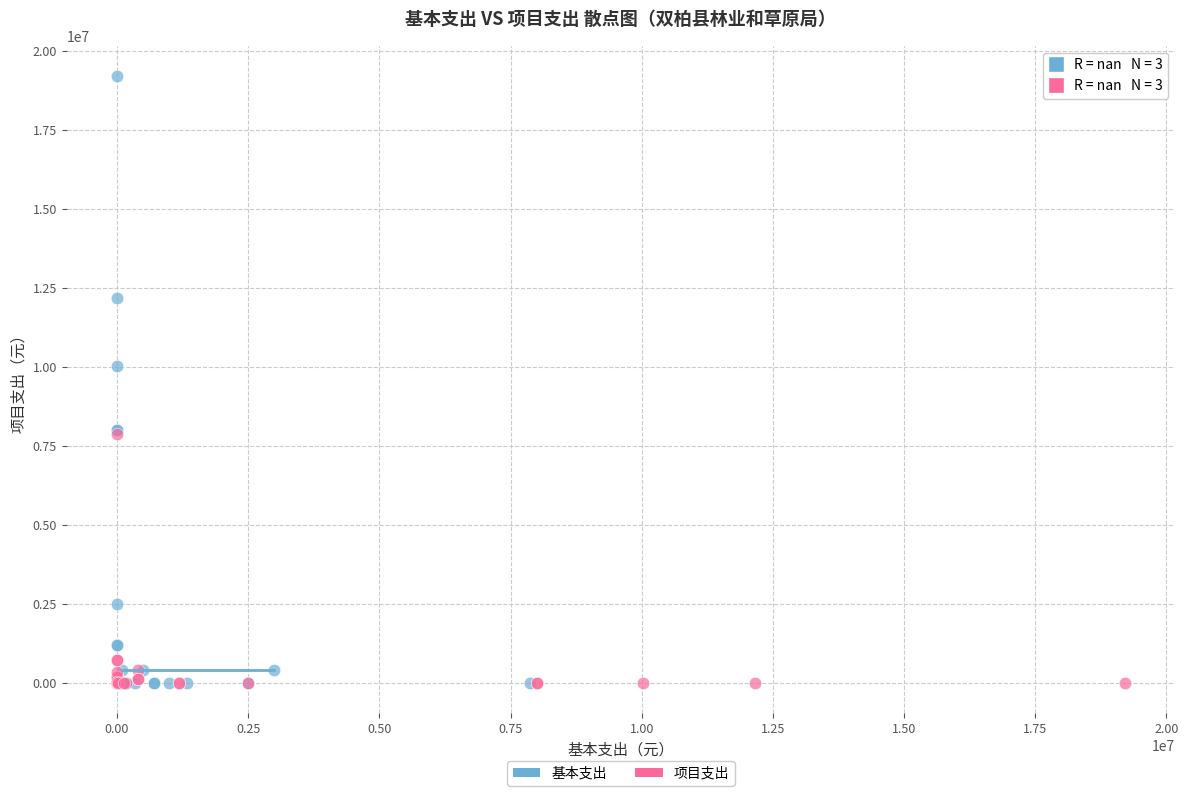

Which series reaches the maximum Y coordinate?

基本支出